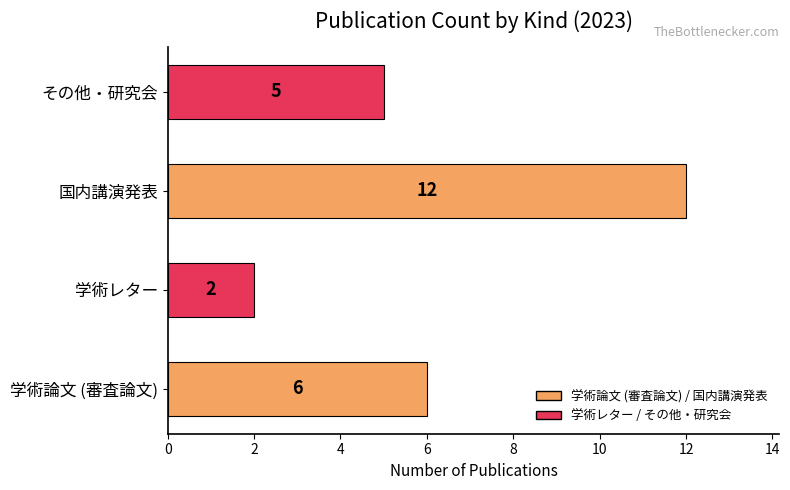

True or false: the data shows 2 at 学術レター.

True